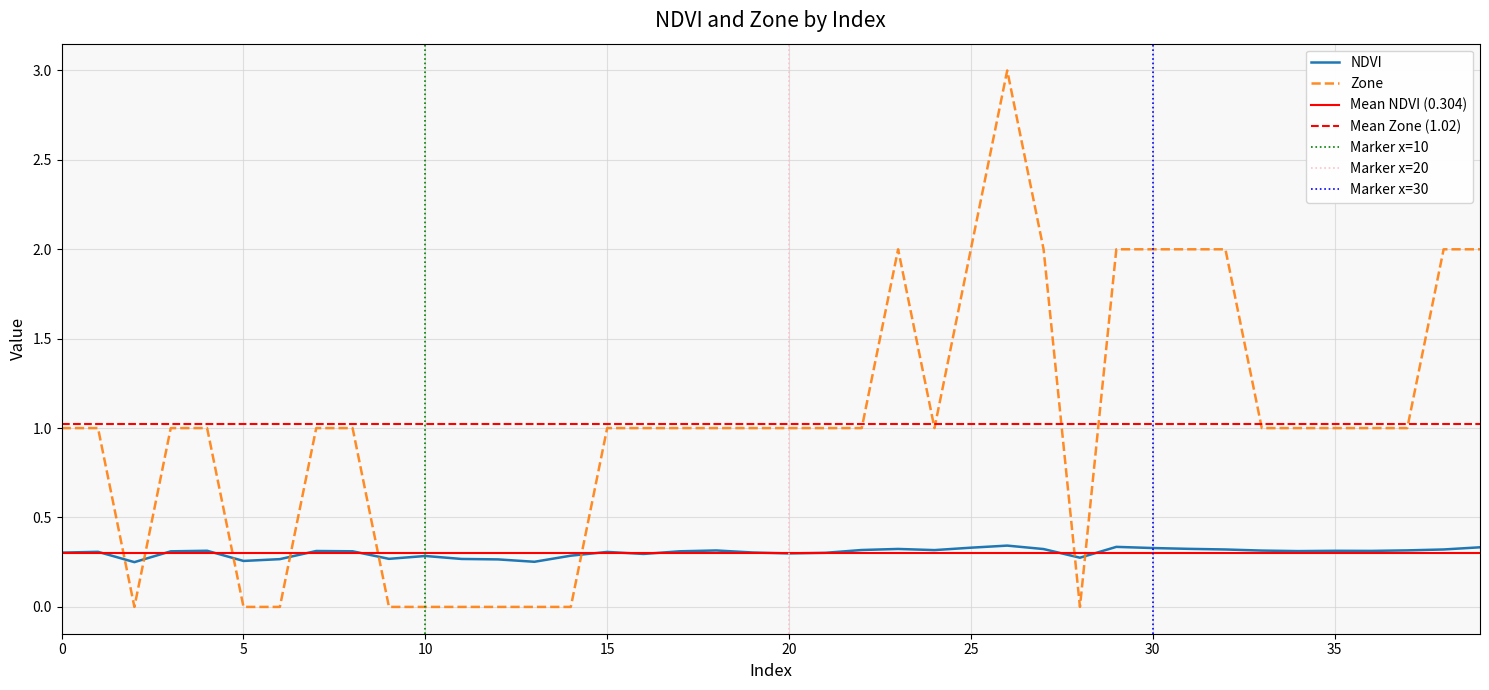

True or false: NDVI and Zone cross at least once.

True